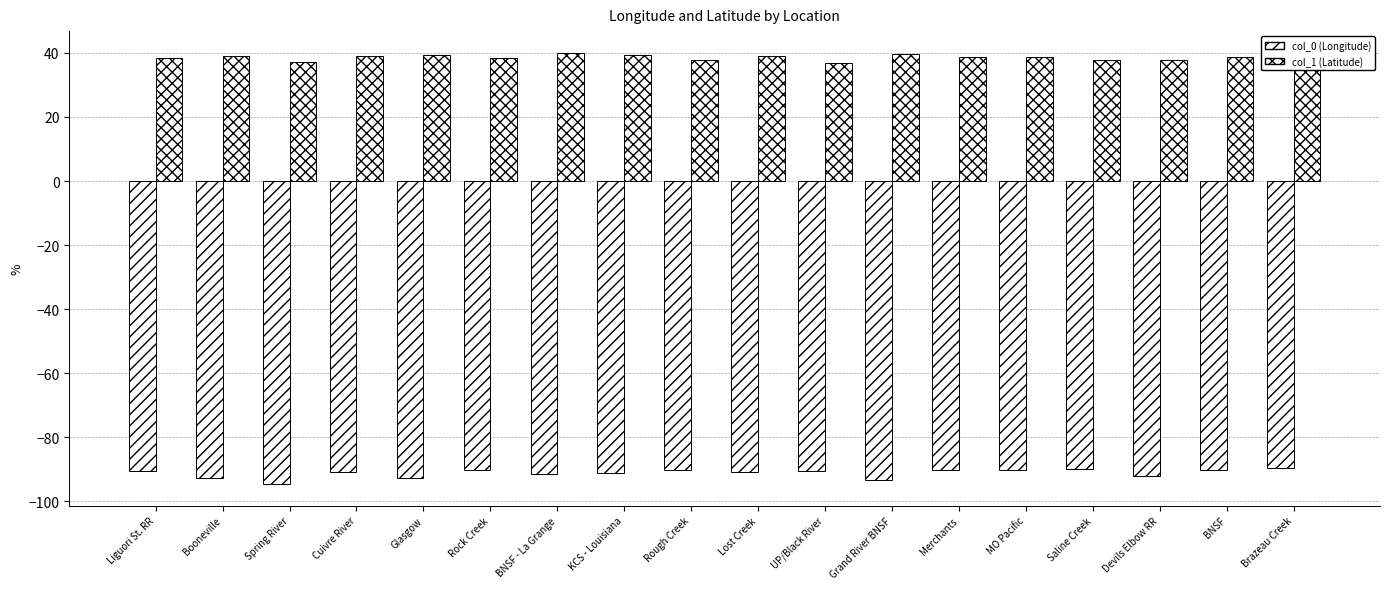

How many groups of bars are there?

18